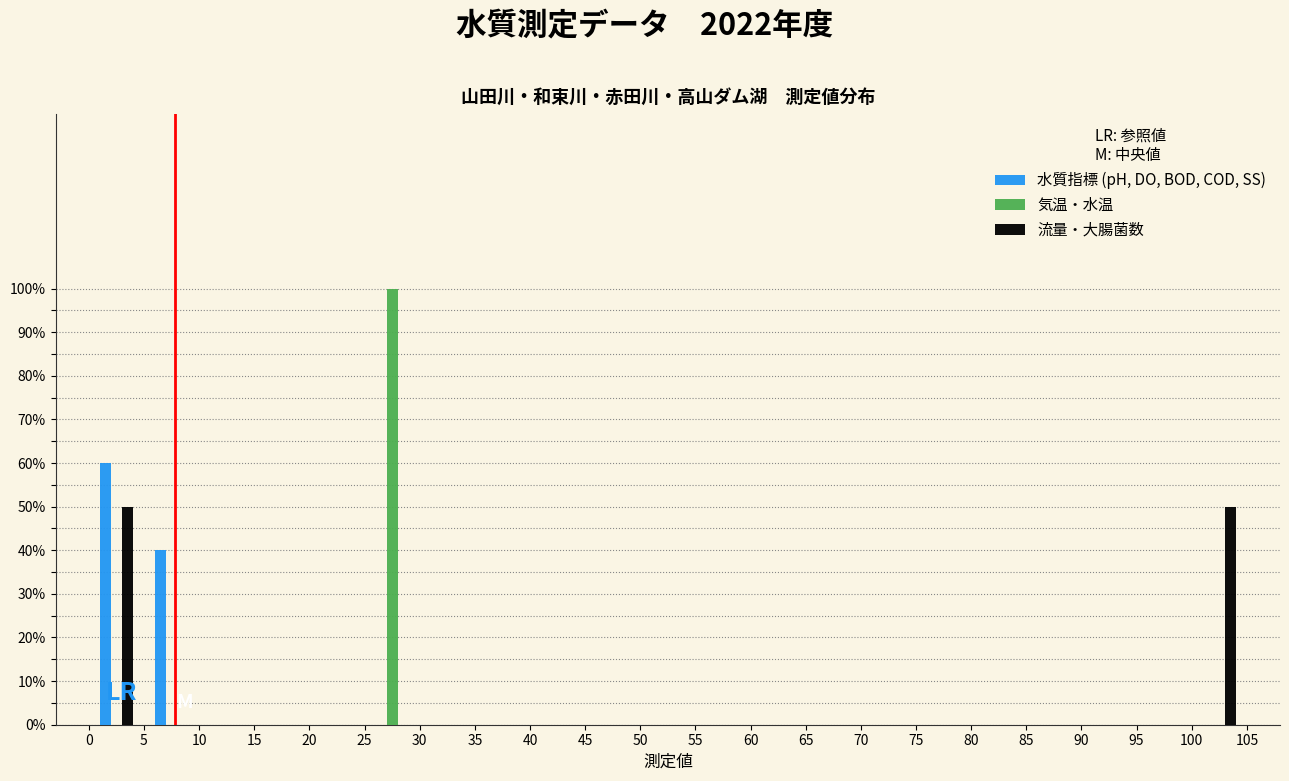

Reading left to right, transcribe this chart: for each range on the x-axis, give the height of each series' bar. The values are not printed on the chart, so give them approximately, as read against the axis.

0 to 5: 水質指標 (pH, DO, BOD, COD, SS)=60	気温・水温=0	流量・大腸菌数=50
5 to 10: 水質指標 (pH, DO, BOD, COD, SS)=40	気温・水温=0	流量・大腸菌数=0
10 to 15: 水質指標 (pH, DO, BOD, COD, SS)=0	気温・水温=0	流量・大腸菌数=0
15 to 20: 水質指標 (pH, DO, BOD, COD, SS)=0	気温・水温=0	流量・大腸菌数=0
20 to 25: 水質指標 (pH, DO, BOD, COD, SS)=0	気温・水温=0	流量・大腸菌数=0
25 to 30: 水質指標 (pH, DO, BOD, COD, SS)=0	気温・水温=100	流量・大腸菌数=0
30 to 35: 水質指標 (pH, DO, BOD, COD, SS)=0	気温・水温=0	流量・大腸菌数=0
35 to 40: 水質指標 (pH, DO, BOD, COD, SS)=0	気温・水温=0	流量・大腸菌数=0
40 to 45: 水質指標 (pH, DO, BOD, COD, SS)=0	気温・水温=0	流量・大腸菌数=0
45 to 50: 水質指標 (pH, DO, BOD, COD, SS)=0	気温・水温=0	流量・大腸菌数=0
50 to 55: 水質指標 (pH, DO, BOD, COD, SS)=0	気温・水温=0	流量・大腸菌数=0
55 to 60: 水質指標 (pH, DO, BOD, COD, SS)=0	気温・水温=0	流量・大腸菌数=0
60 to 65: 水質指標 (pH, DO, BOD, COD, SS)=0	気温・水温=0	流量・大腸菌数=0
65 to 70: 水質指標 (pH, DO, BOD, COD, SS)=0	気温・水温=0	流量・大腸菌数=0
70 to 75: 水質指標 (pH, DO, BOD, COD, SS)=0	気温・水温=0	流量・大腸菌数=0
75 to 80: 水質指標 (pH, DO, BOD, COD, SS)=0	気温・水温=0	流量・大腸菌数=0
80 to 85: 水質指標 (pH, DO, BOD, COD, SS)=0	気温・水温=0	流量・大腸菌数=0
85 to 90: 水質指標 (pH, DO, BOD, COD, SS)=0	気温・水温=0	流量・大腸菌数=0
90 to 95: 水質指標 (pH, DO, BOD, COD, SS)=0	気温・水温=0	流量・大腸菌数=0
95 to 100: 水質指標 (pH, DO, BOD, COD, SS)=0	気温・水温=0	流量・大腸菌数=0
100 to 105: 水質指標 (pH, DO, BOD, COD, SS)=0	気温・水温=0	流量・大腸菌数=50